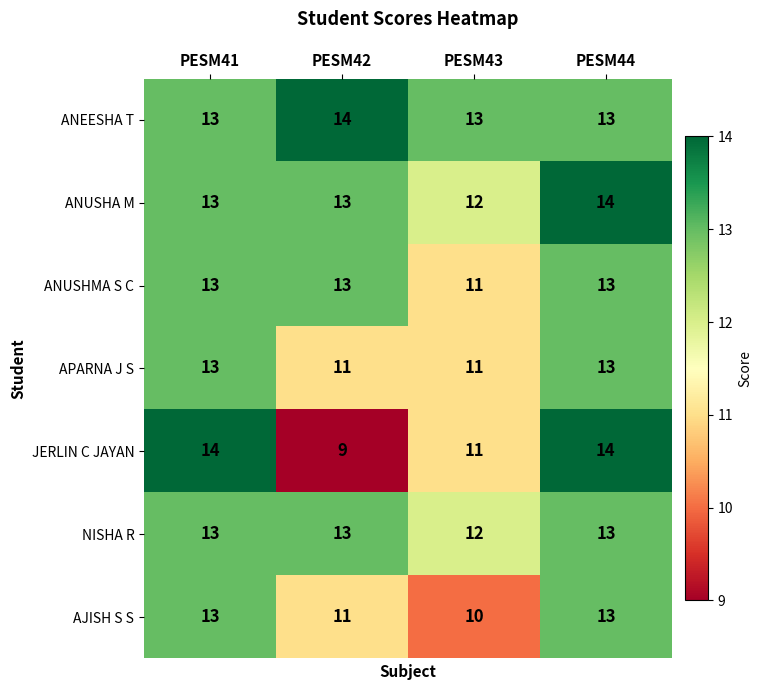

Which series has the largest total across all categories?

ANEESHA T